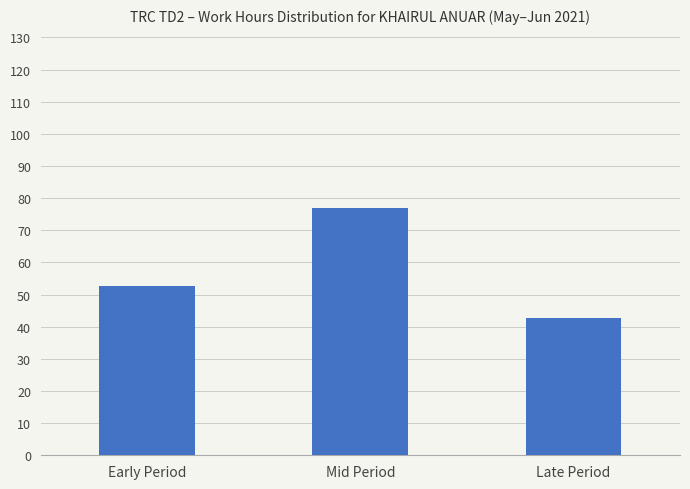

Rank the categories by value from highest to lowest.

Mid Period, Early Period, Late Period